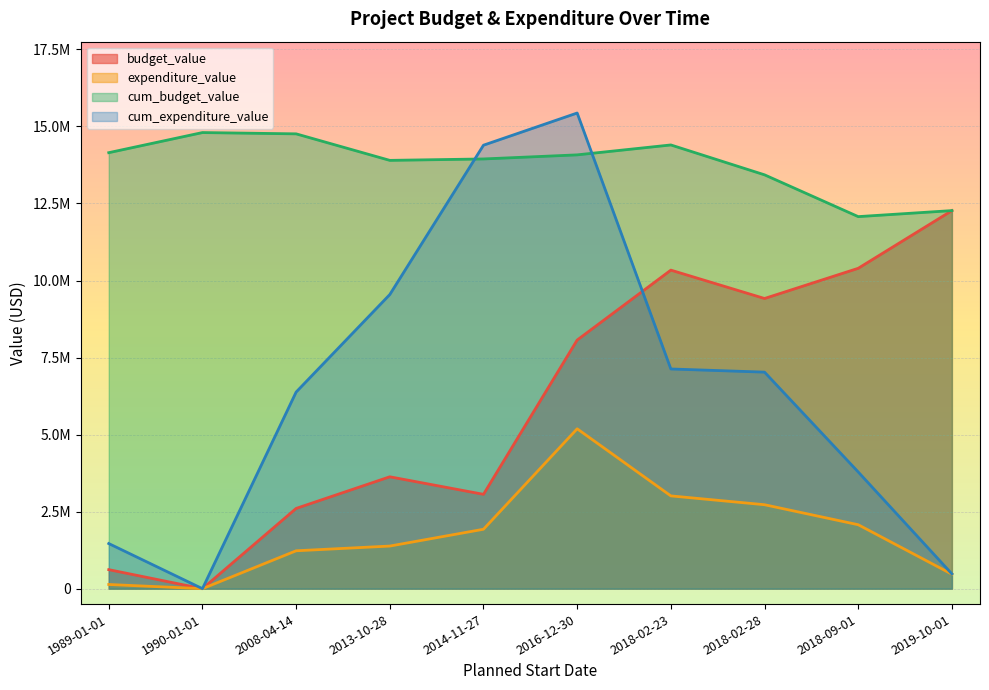

At which category is the sum across all series the highest?

2016-12-30